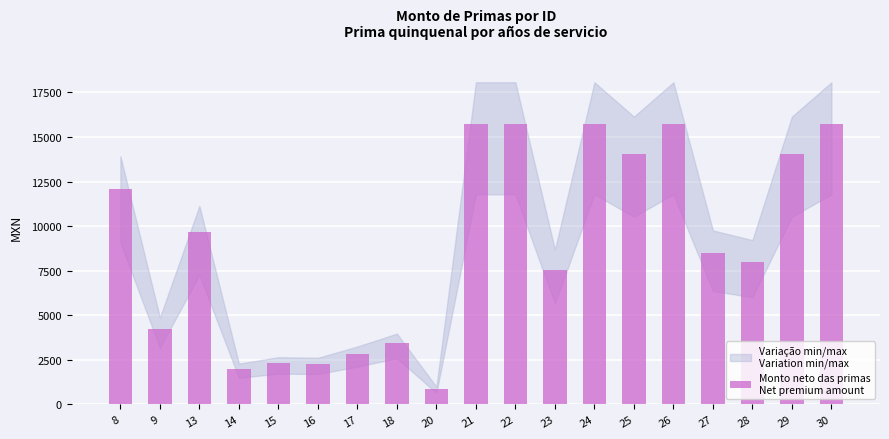

What is the maximum value shown in the chart?

15713.4